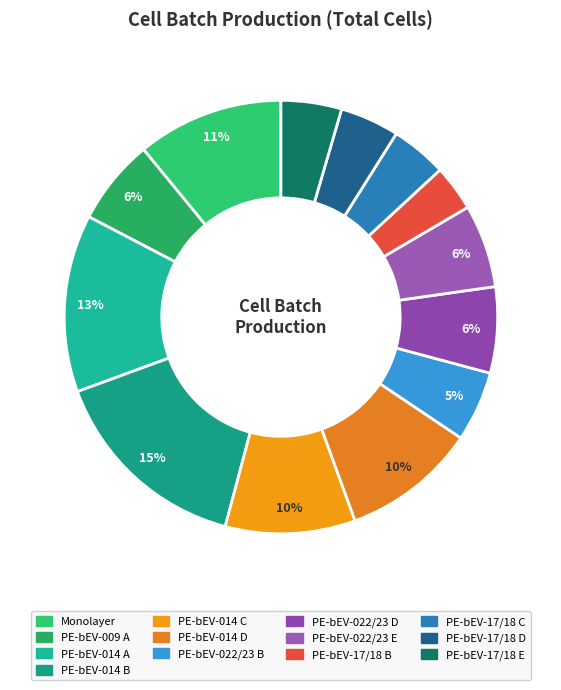

What portion of the pie excludes PE-bEV-17/18 C?

95.8%